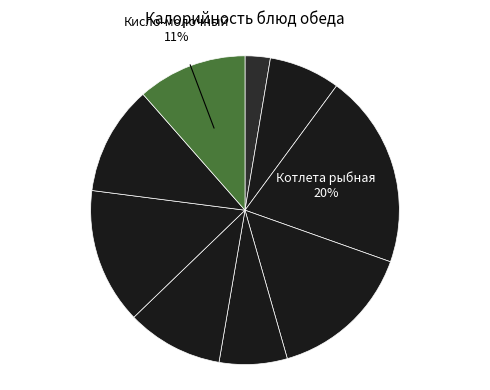

How many slices are in this pie chart?

9